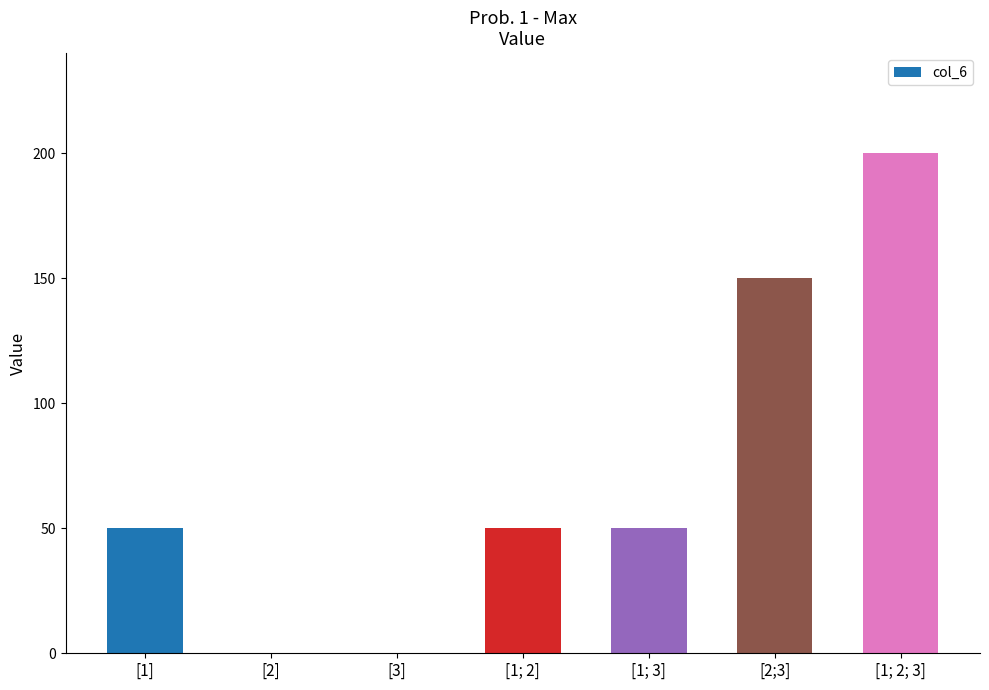

Reading right to left, extract all data points from this chart.

[1; 2; 3]=200	[2;3]=150	[1; 3]=50	[1; 2]=50	[3]=0	[2]=0	[1]=50